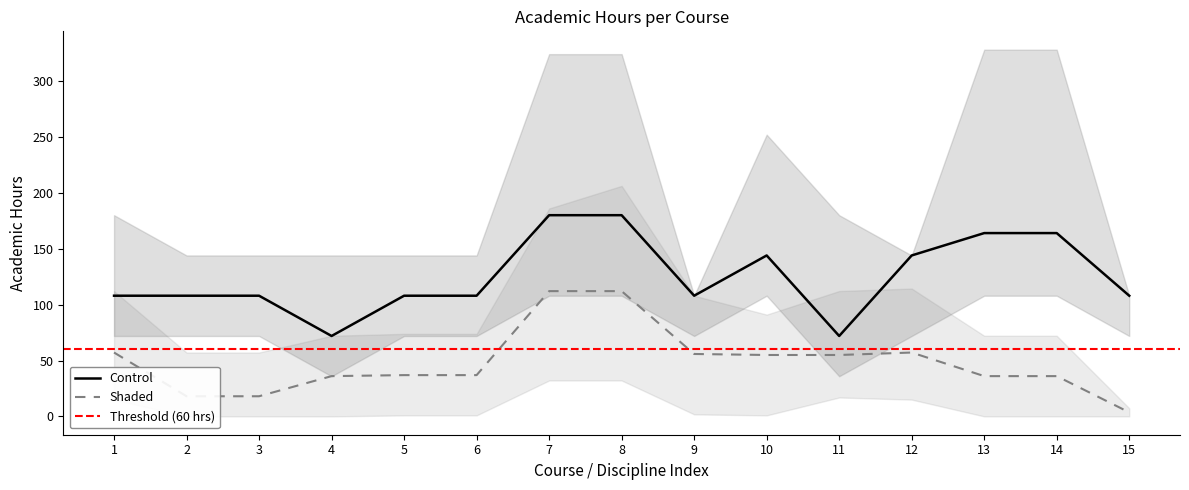

What is the spread (max minus min) of values at 3?

143.9